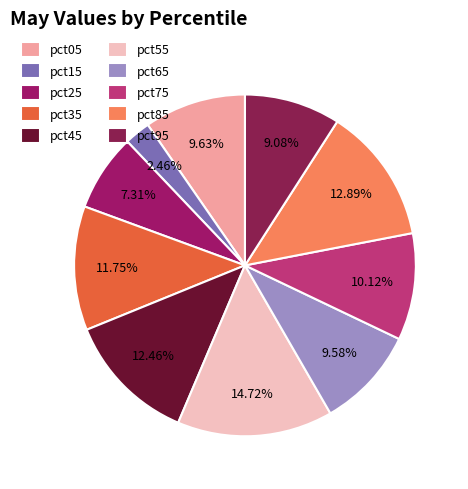

Between pct65 and pct95, which is larger?

pct65